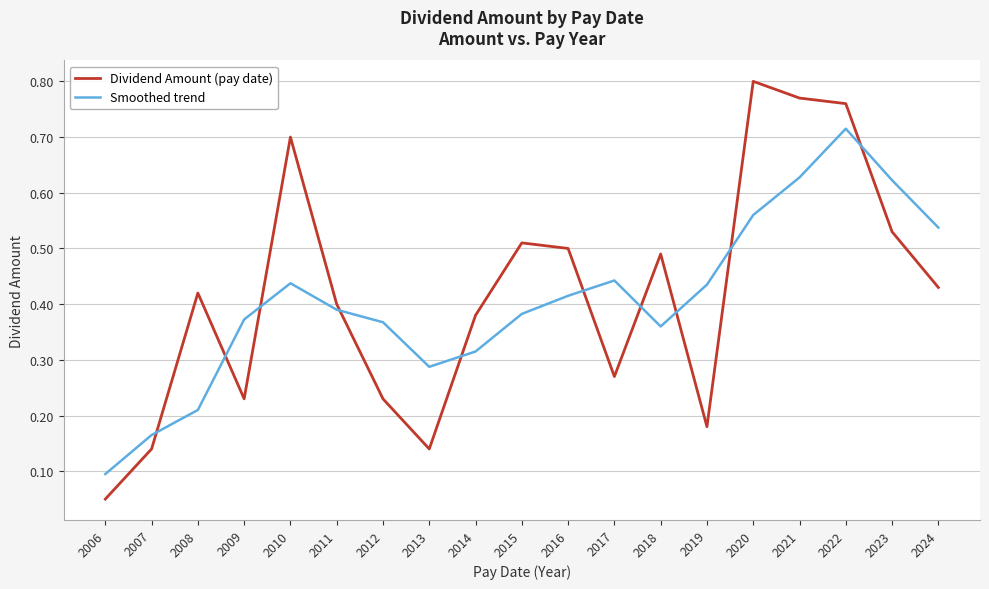

How many interior local peaks does the Dividend Amount (pay date) series have?

5